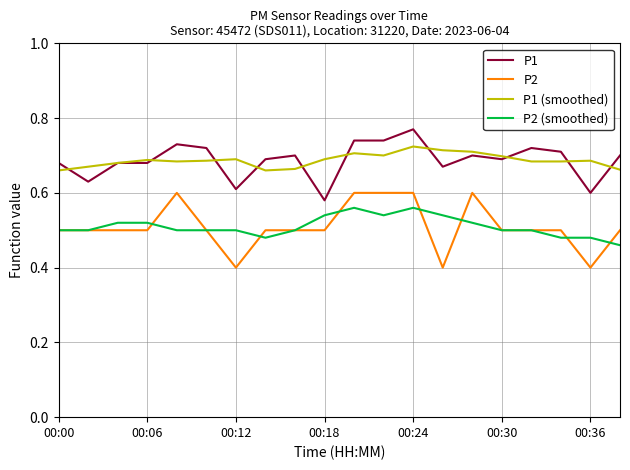

Which series has the widest spread of values?

P2